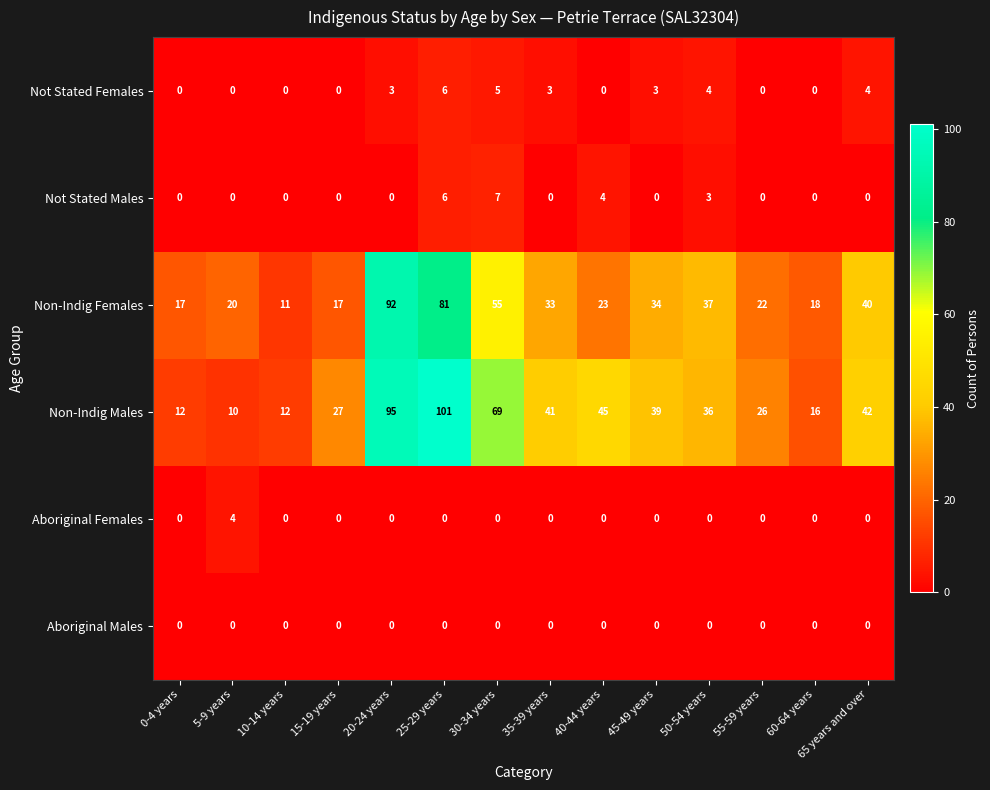

Between 0-4 years and 55-59 years, which series saw the biggest shift?

Non-Indig Males